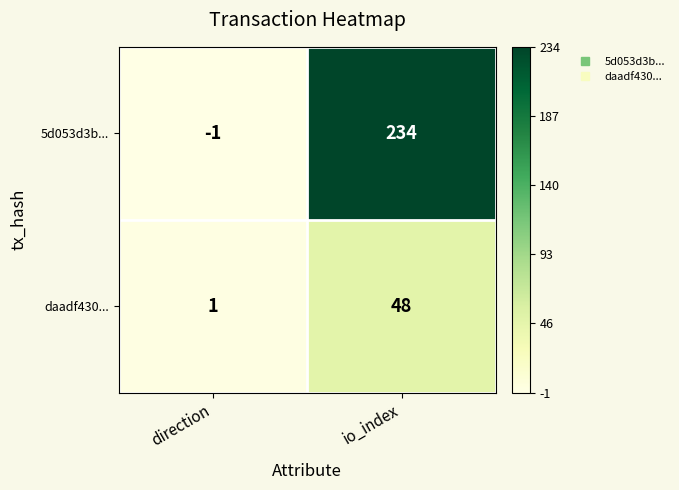

Which label corresponds to the smallest value in the chart?

direction